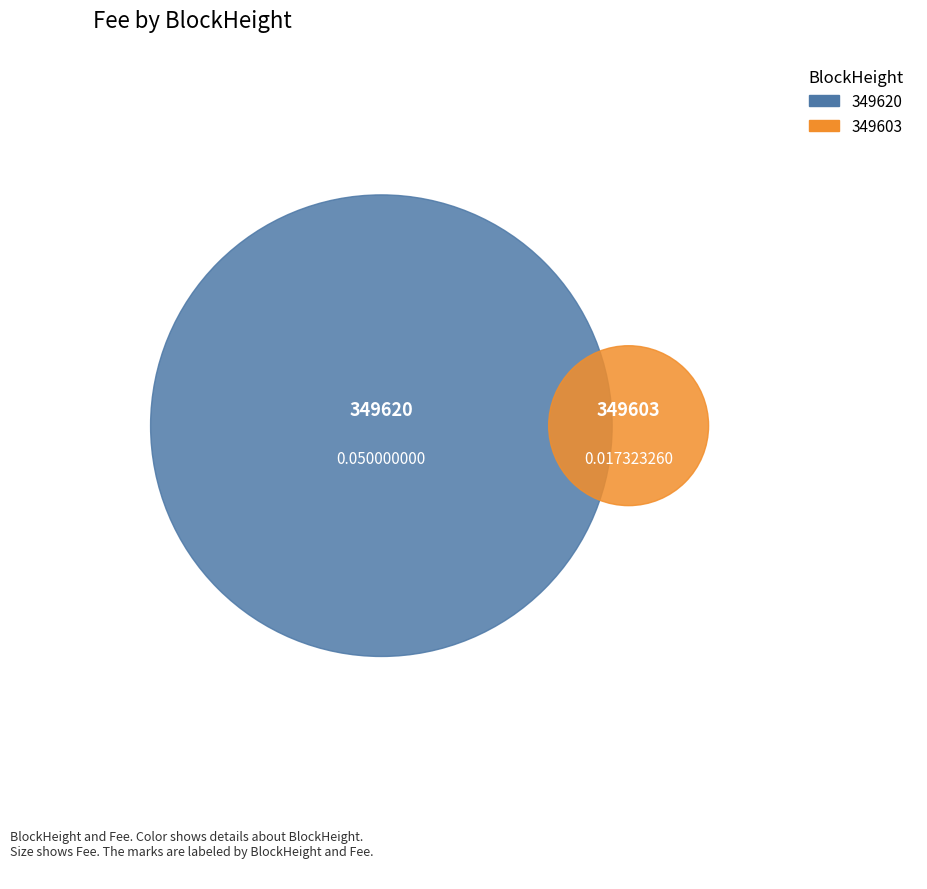

What is the majority slice?

349620